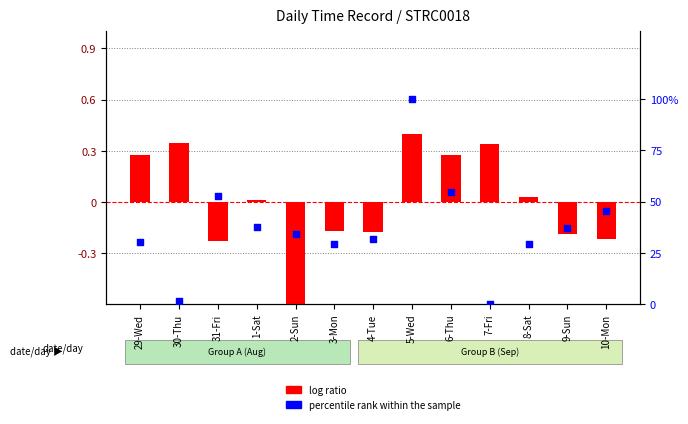

Which series has the largest Y range (max minus min)?

percentile rank within the sample